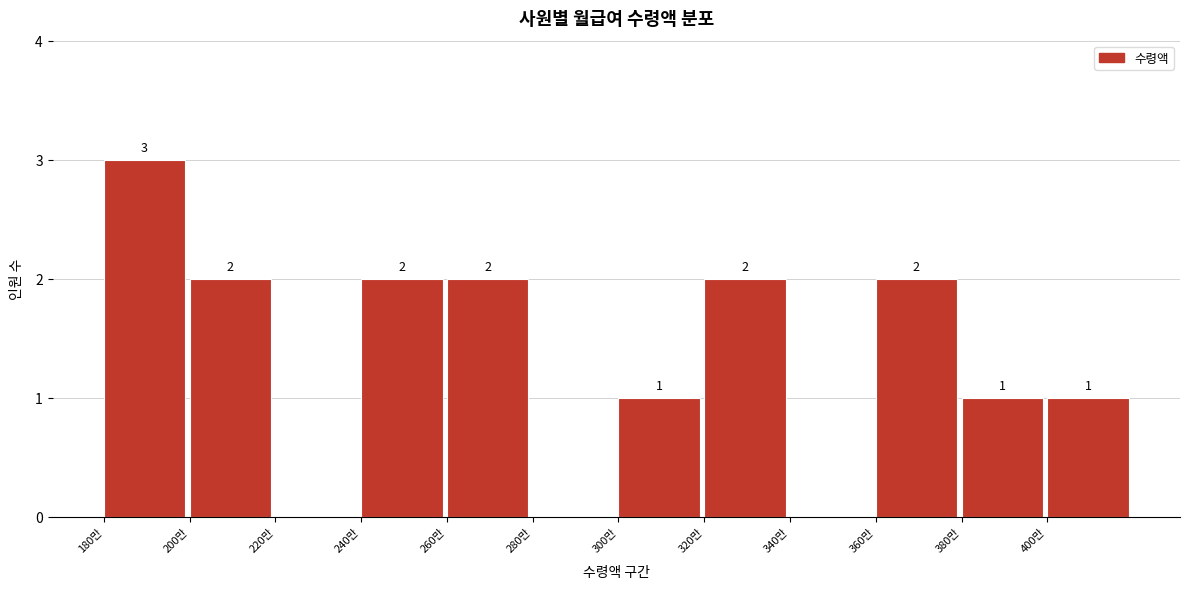

Reading left to right, what are all the values shown in this chart?

180만=3	200만=2	220만=0	240만=2	260만=2	280만=0	300만=1	320만=2	340만=0	360만=2	380만=1	400만=1